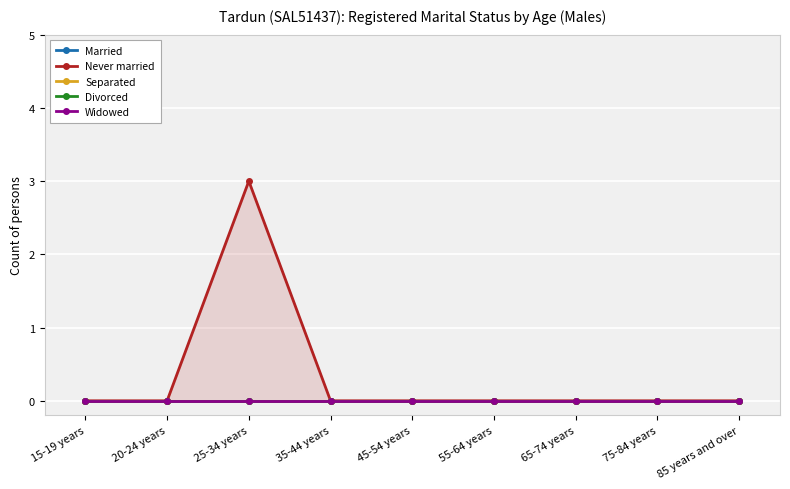

Reading left to right, transcribe all the data shown in this chart.

Married: 15-19 years=0	20-24 years=0	25-34 years=0	35-44 years=0	45-54 years=0	55-64 years=0	65-74 years=0	75-84 years=0	85 years and over=0
Never married: 15-19 years=0	20-24 years=0	25-34 years=3	35-44 years=0	45-54 years=0	55-64 years=0	65-74 years=0	75-84 years=0	85 years and over=0
Separated: 15-19 years=0	20-24 years=0	25-34 years=0	35-44 years=0	45-54 years=0	55-64 years=0	65-74 years=0	75-84 years=0	85 years and over=0
Divorced: 15-19 years=0	20-24 years=0	25-34 years=0	35-44 years=0	45-54 years=0	55-64 years=0	65-74 years=0	75-84 years=0	85 years and over=0
Widowed: 15-19 years=0	20-24 years=0	25-34 years=0	35-44 years=0	45-54 years=0	55-64 years=0	65-74 years=0	75-84 years=0	85 years and over=0